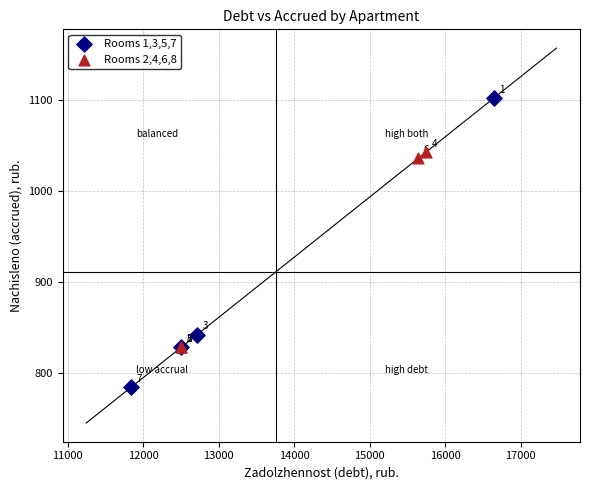

Which series reaches the maximum Y coordinate?

Rooms 1,3,5,7